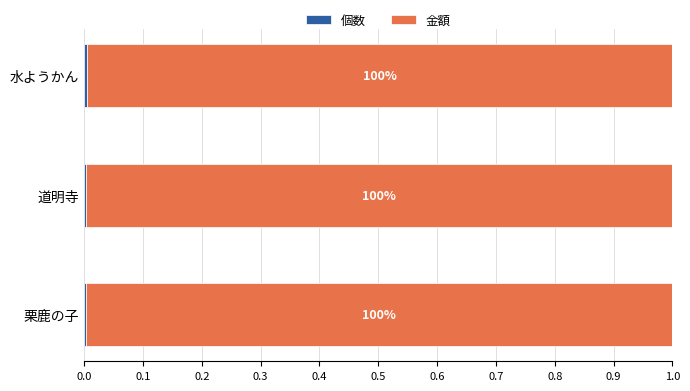

List the series in order of their overall mean, highest first.

金額, 個数